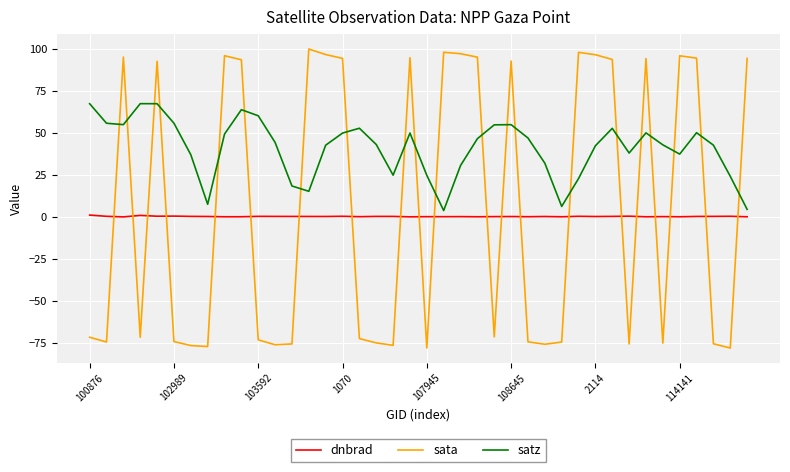

Which series has the widest spread of values?

sata